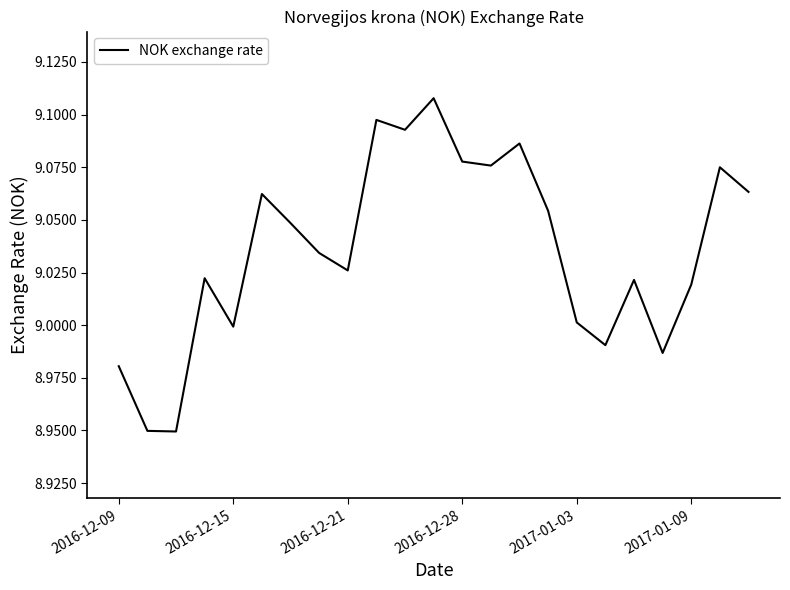

The value at 2016-12-15 is 15.8. True or false?

False